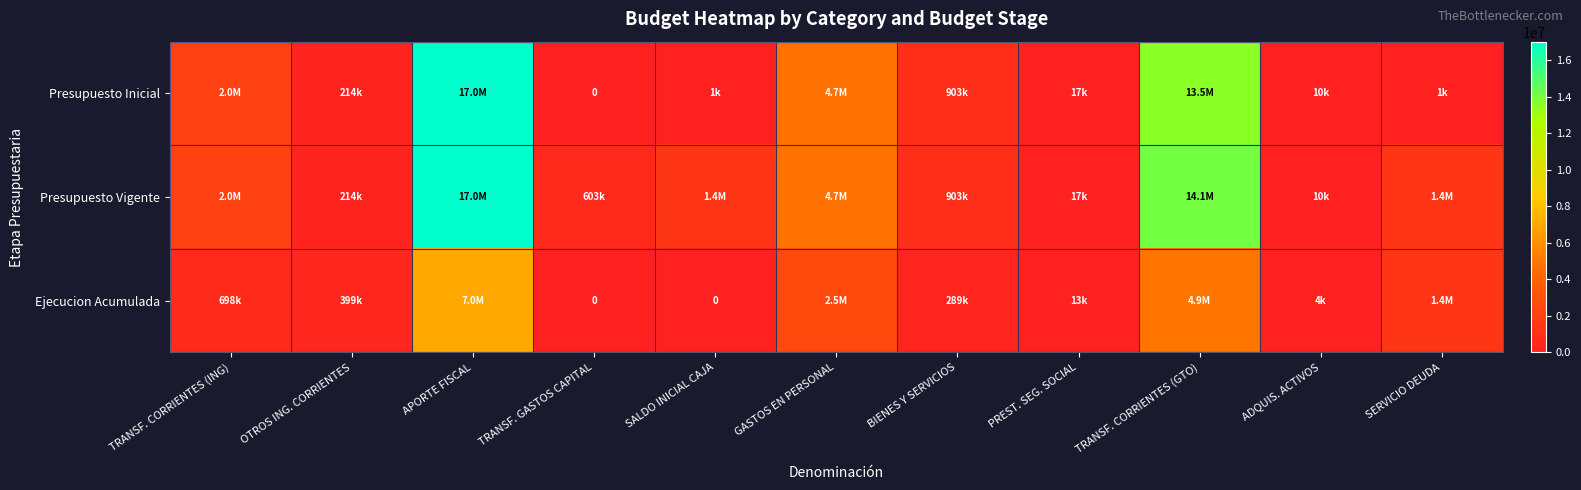

What is the highest value of the Presupuesto Inicial series?

17025686